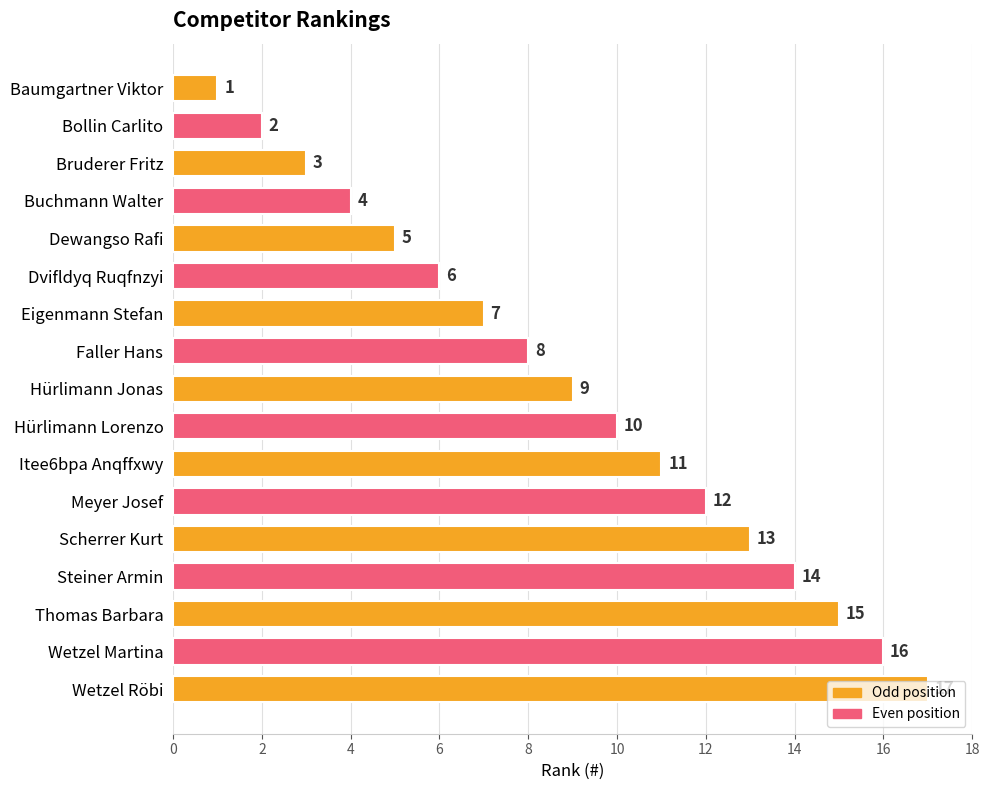

What is the change in value from Dvifldyq Ruqfnzyi to Itee6bpa Anqffxwy?

+5